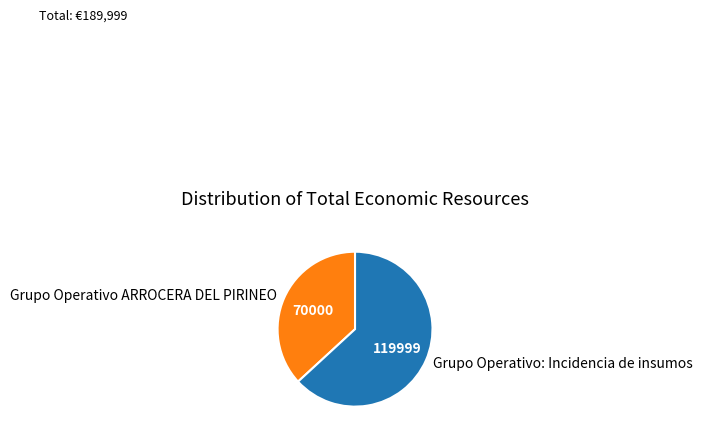

What is the largest slice in the pie chart?

Grupo Operativo: Incidencia de insumos